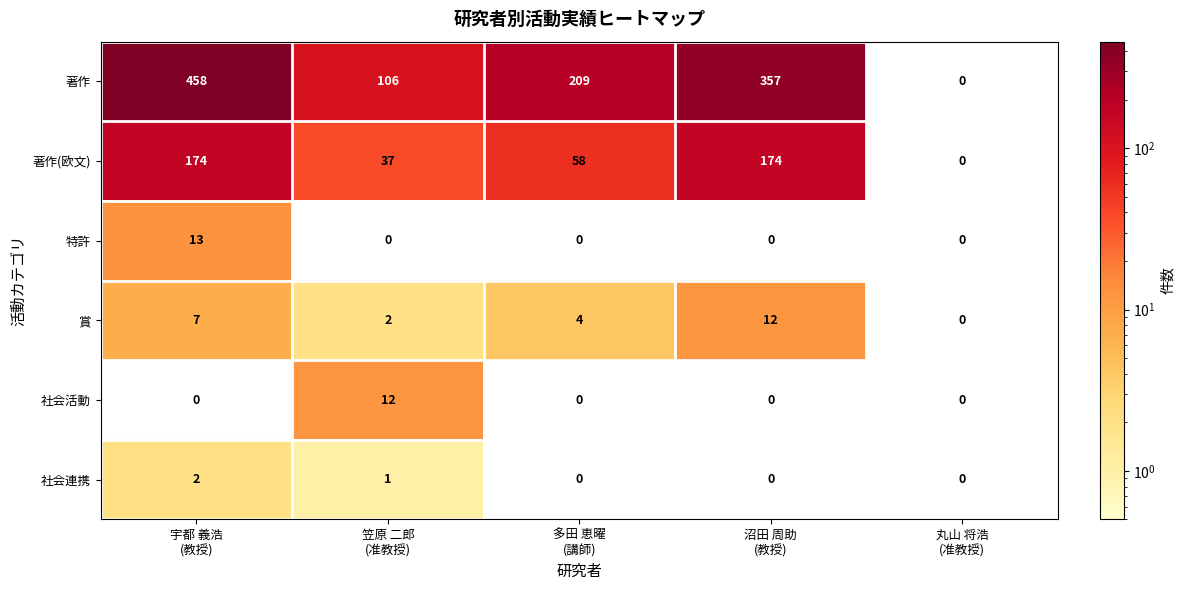

Which series has the widest spread of values?

著作